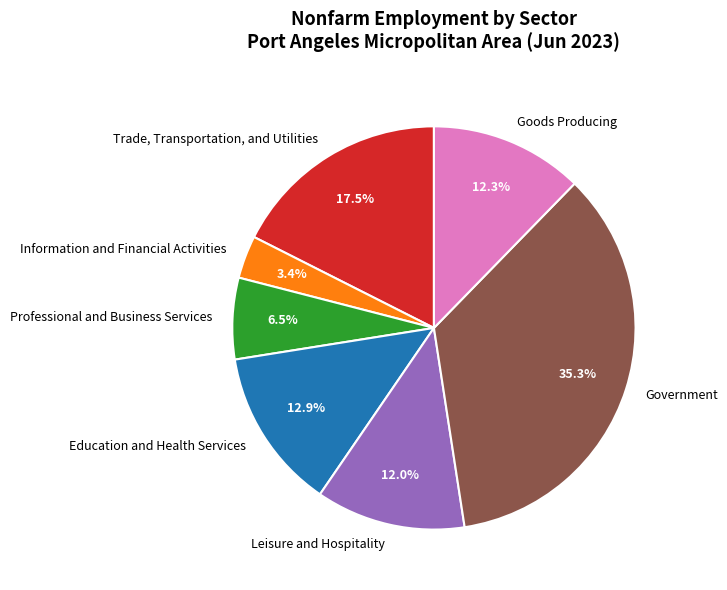

Combined, do Professional and Business Services and Information and Financial Activities account for over 50%?

No